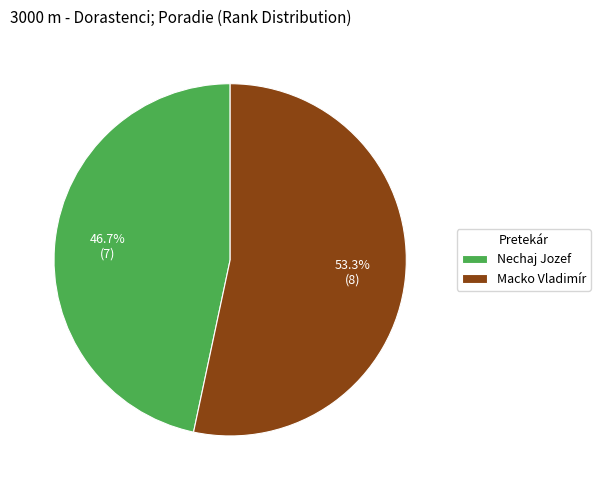

Rank the categories by value from lowest to highest.

Nechaj Jozef, Macko Vladimír